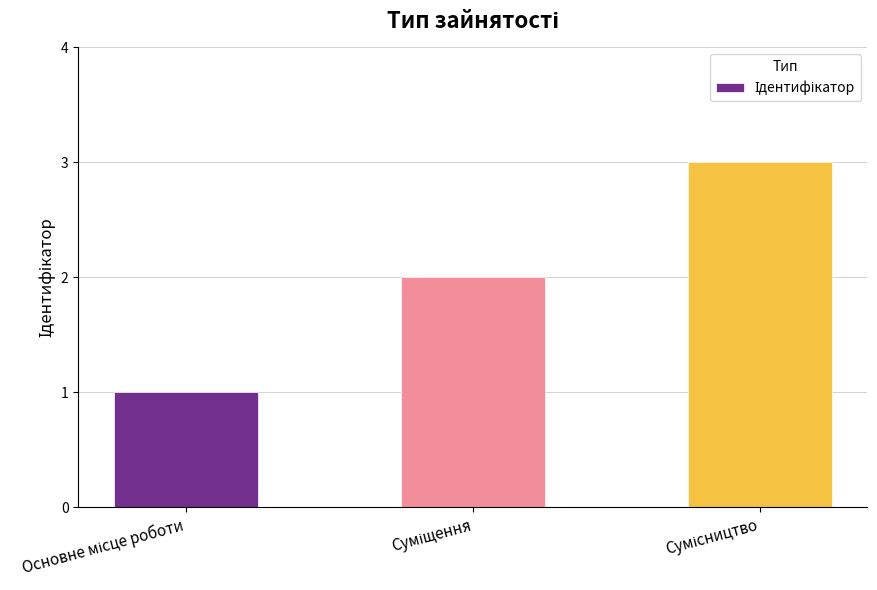

What is the sum of all values?

6